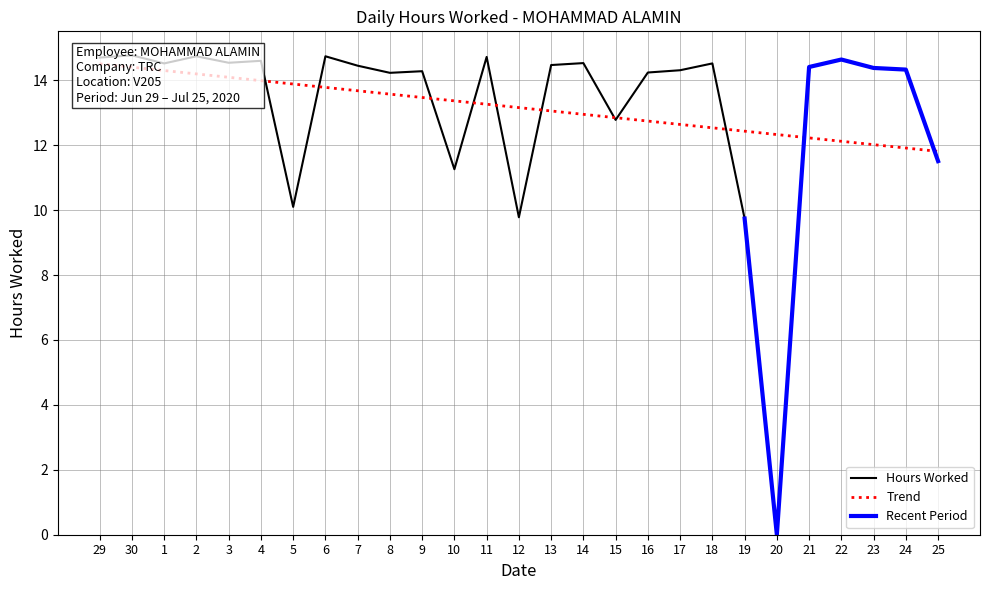

What is the change in value from 2 to 17?

-0.4